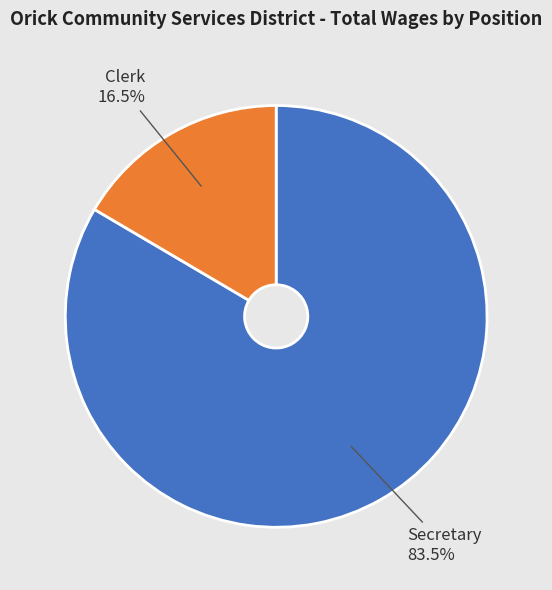

The Clerk slice represents 27% of the pie. True or false?

False